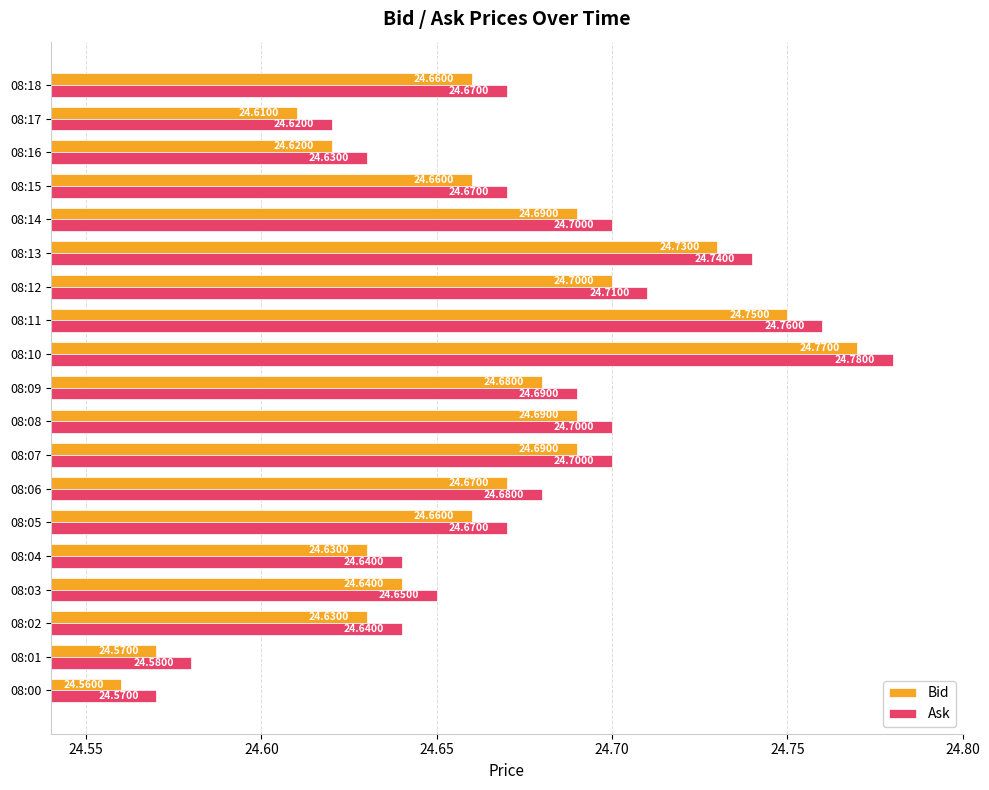

Is the value of Bid at 08:02 greater than the value of Ask at 08:18?

No